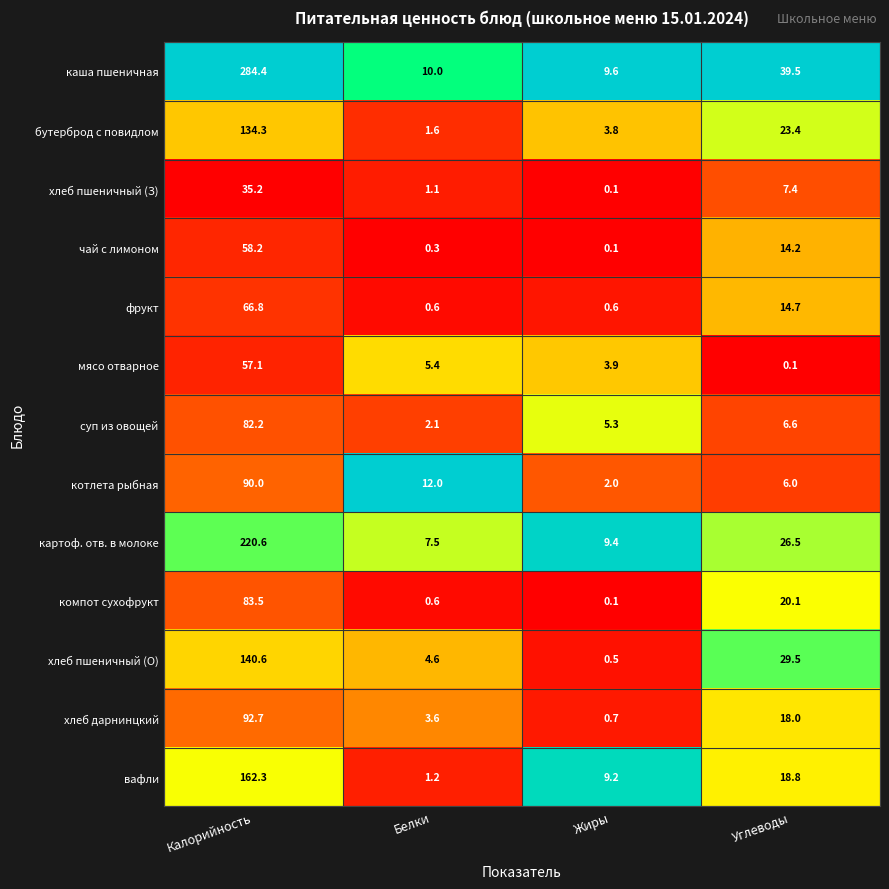

Which category has the highest value across all series?

Калорийность